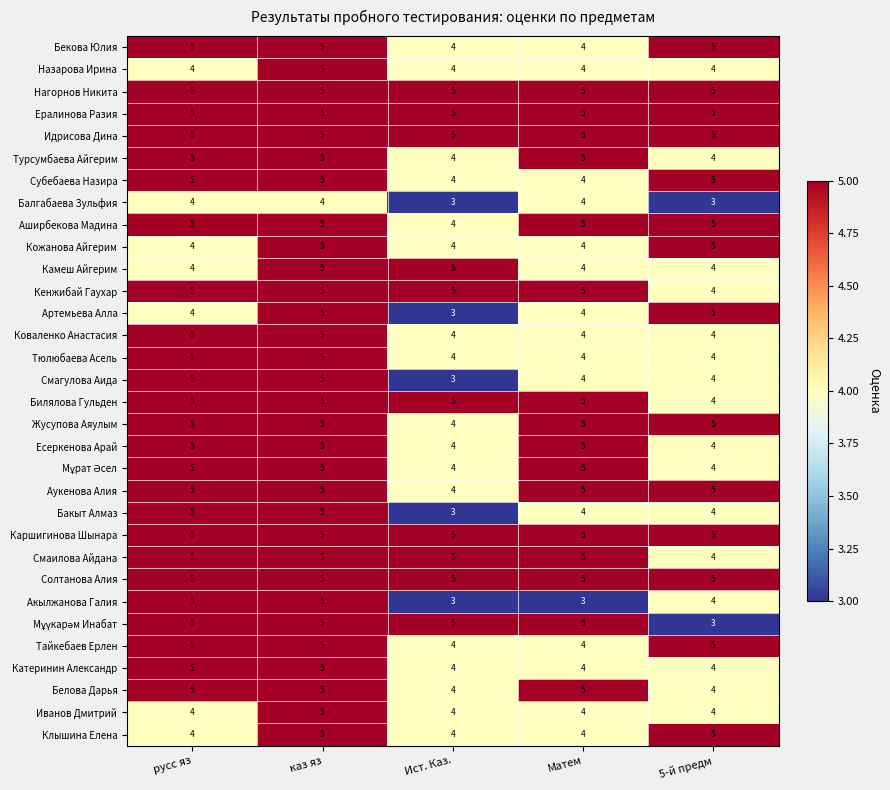

What is the highest value of the Жусупова Аяулым series?

5